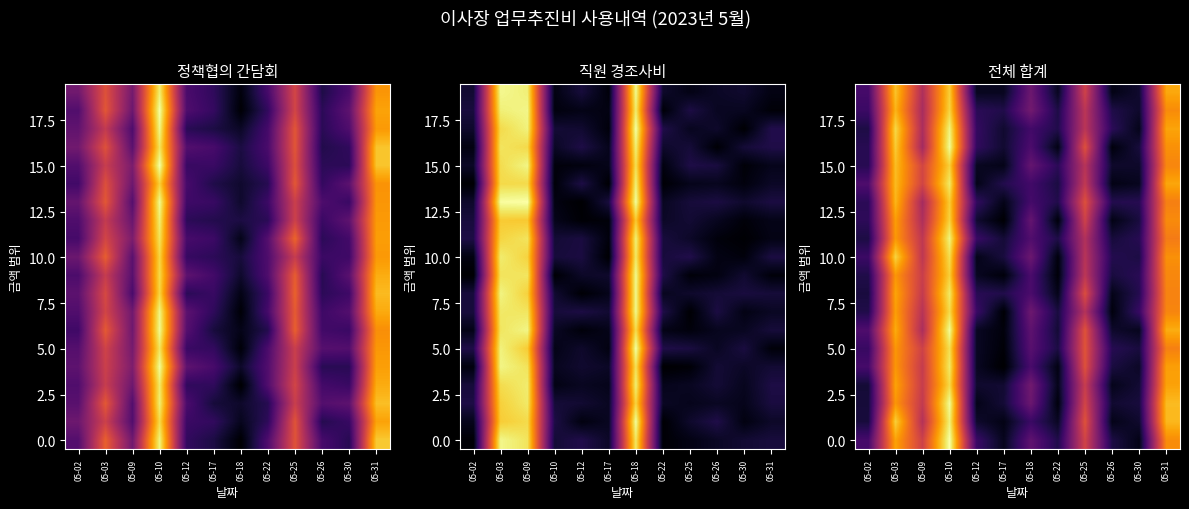

What is the smallest value displayed?

20370.1